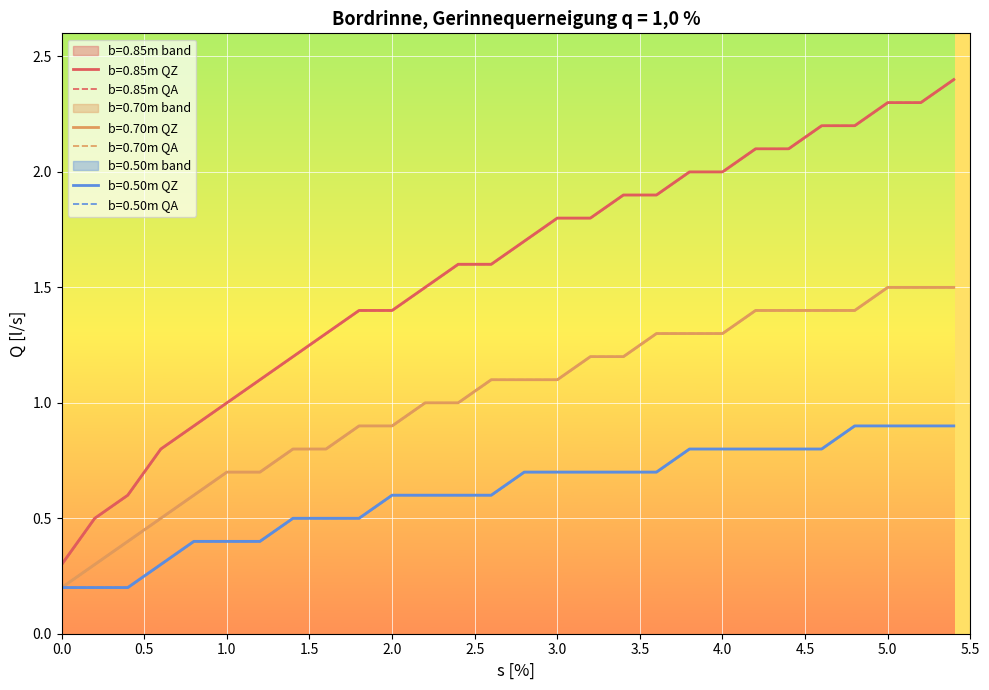

True or false: b=0.85m QA has more than 2 points higher than both neighbors.

False